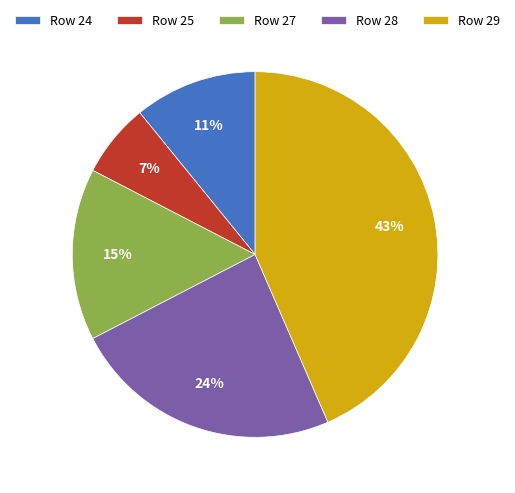

Between Row 28 and Row 24, which is larger?

Row 28